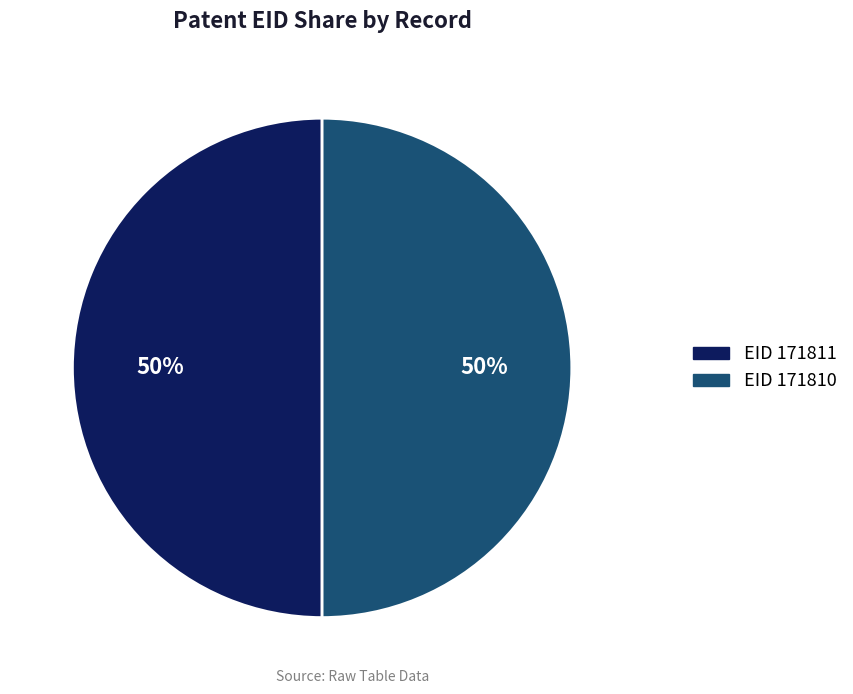

To the nearest percent, what is the average slice percentage?

50%